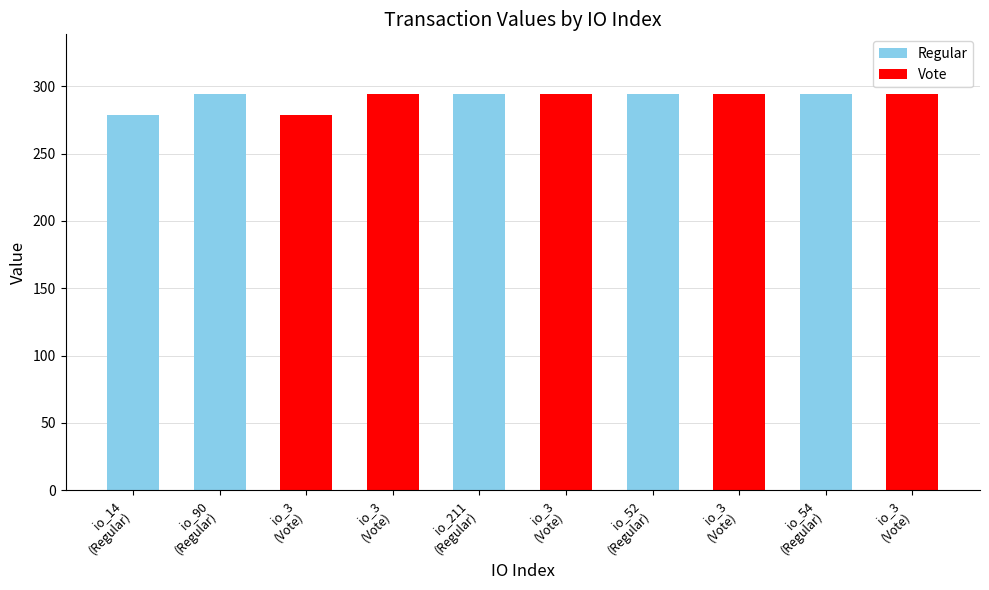

What is the sum of the Regular values at io_14 (Regular) and io_52 (Regular)?

573.4